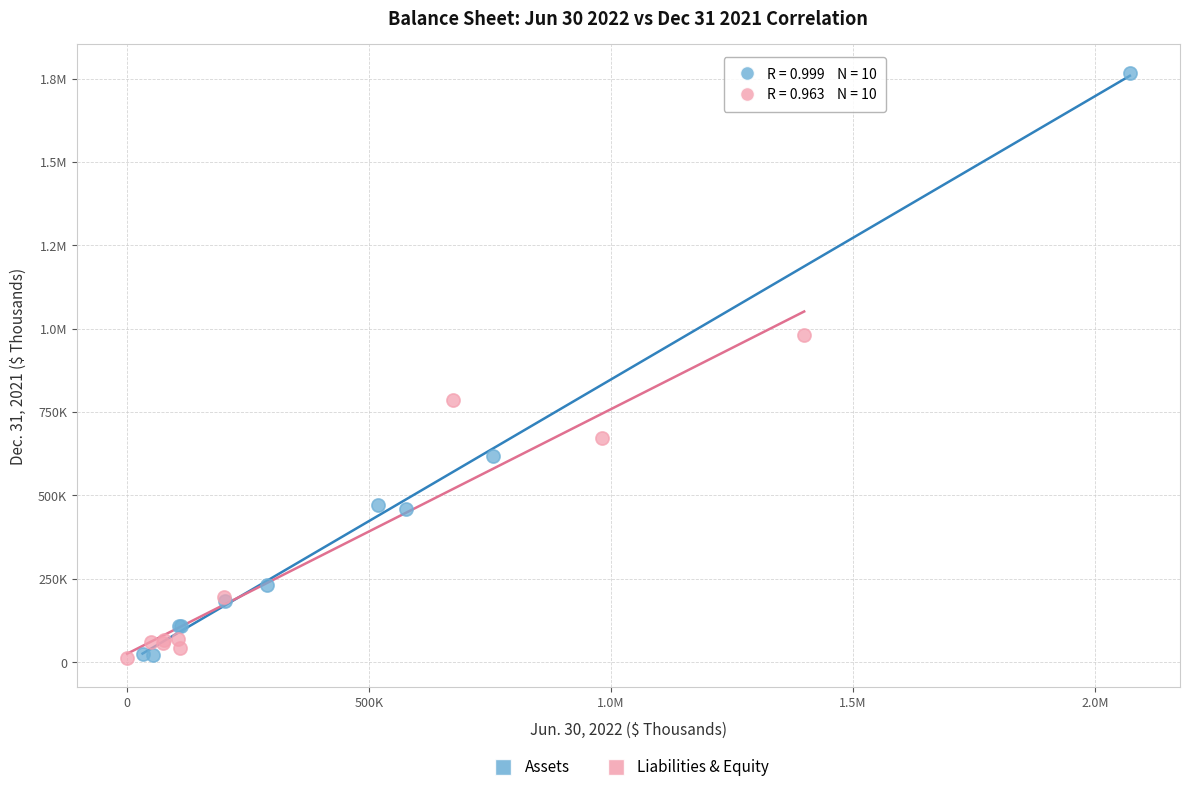

What are all the series names shown in the legend?

Assets, Liabilities & Equity